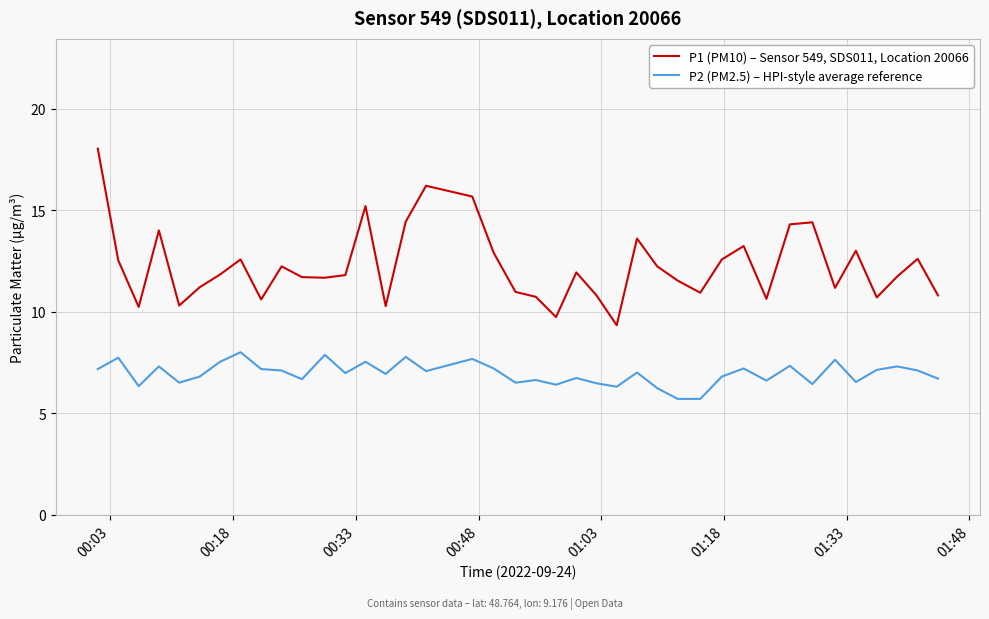

Which series has the largest total across all categories?

P1 (PM10) – Sensor 549, SDS011, Location 20066